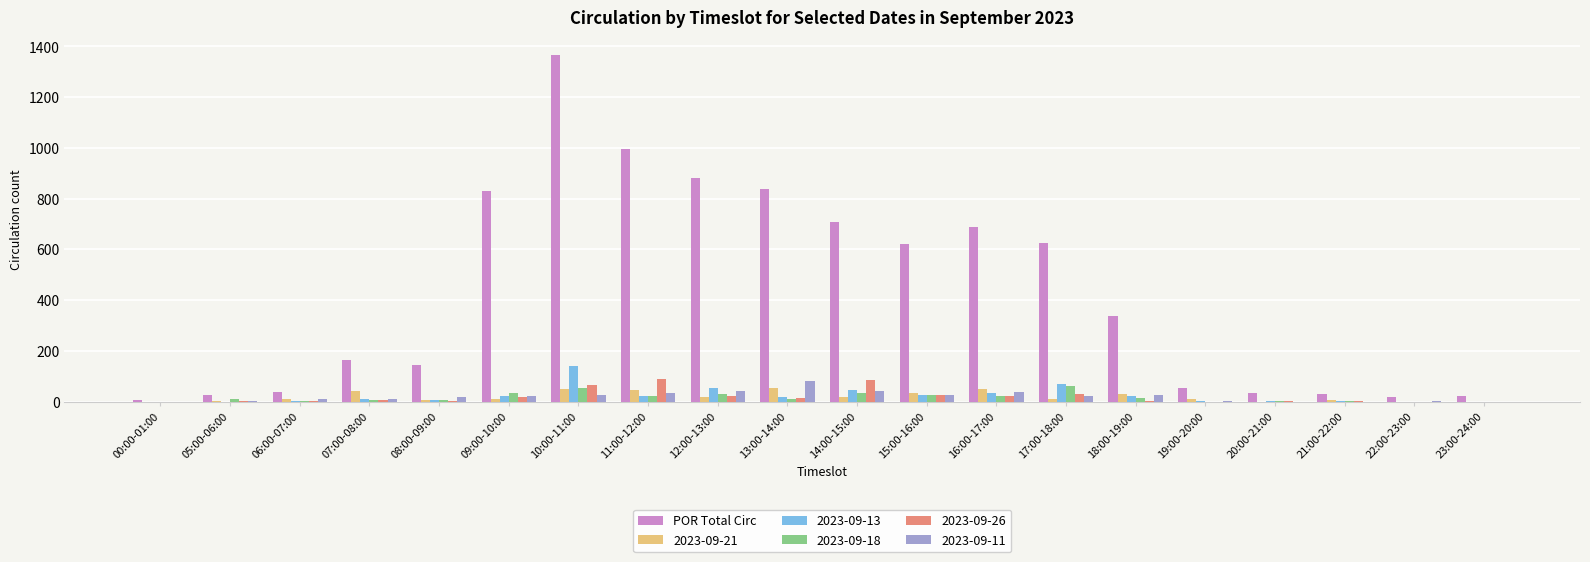

Between 07:00-08:00 and 21:00-22:00, which series saw the biggest shift?

POR Total Circ